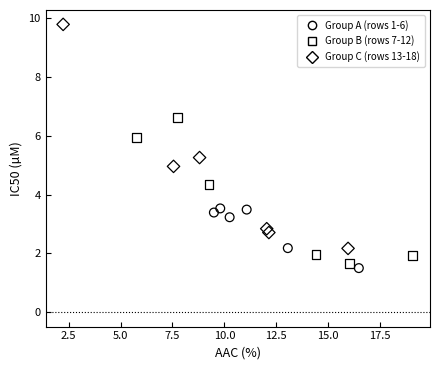

Which series has the widest spread of Y values?

Group C (rows 13-18)